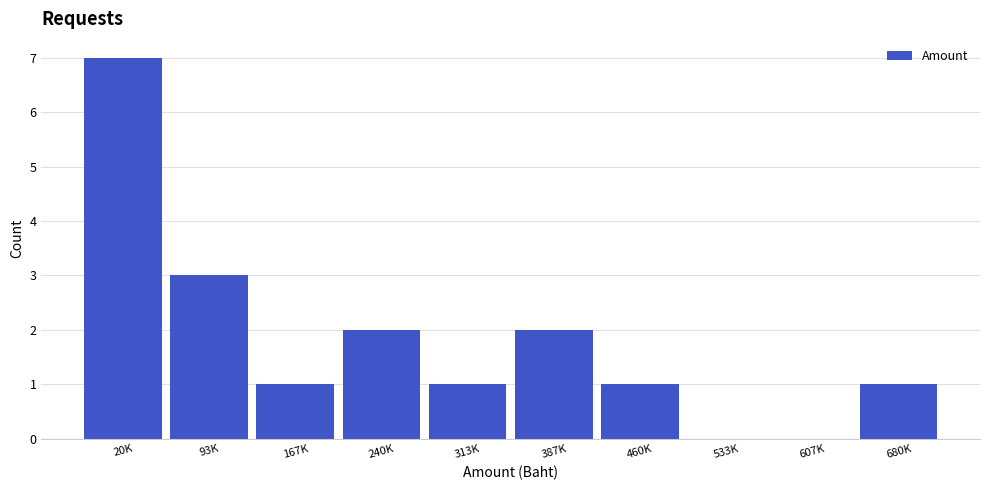

Reading left to right, extract all data points from this chart.

20K=7	93K=3	167K=1	240K=2	313K=1	387K=2	460K=1	533K=0	607K=0	680K=1